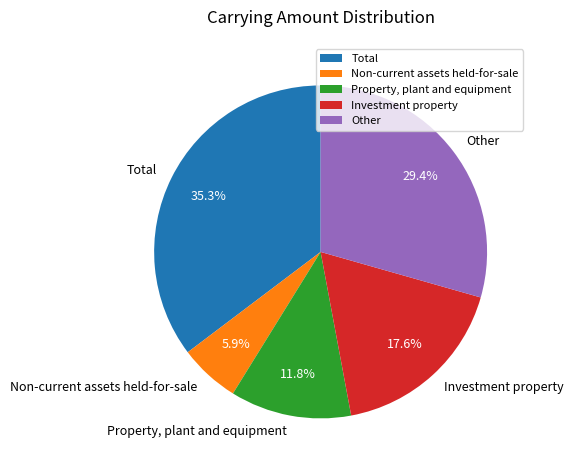

Approximately how many times larger is the value at Property, plant and equipment compared to Other?

0.4